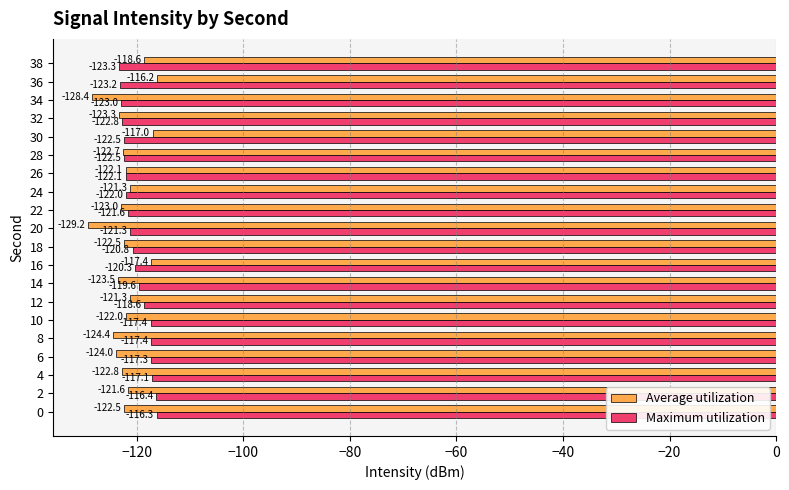

True or false: Maximum utilization has a value of -42.5 at 24.

False